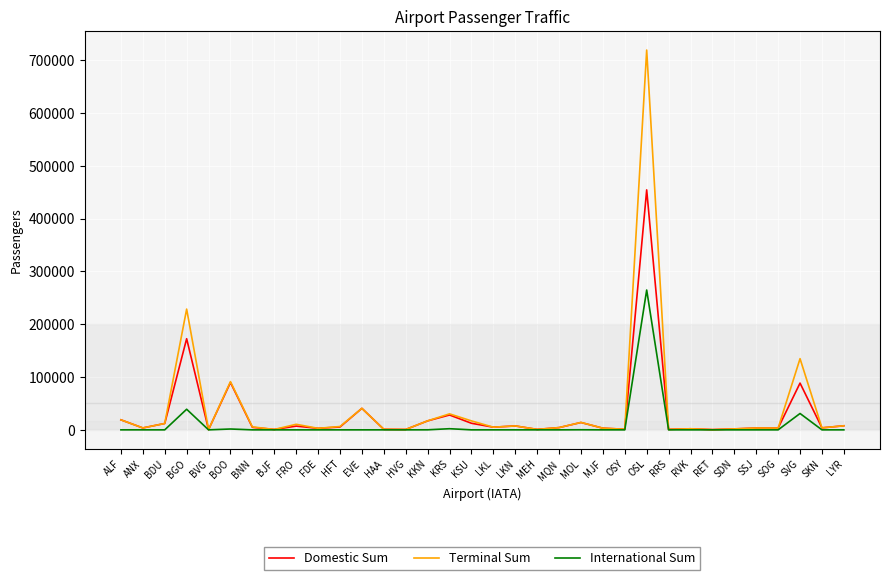

Which series has the widest spread of values?

Terminal Sum